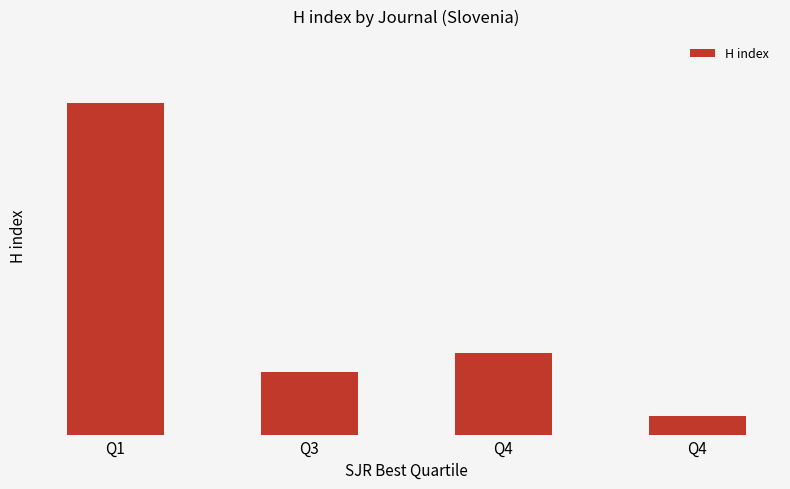

Does the chart contain any negative values?

No